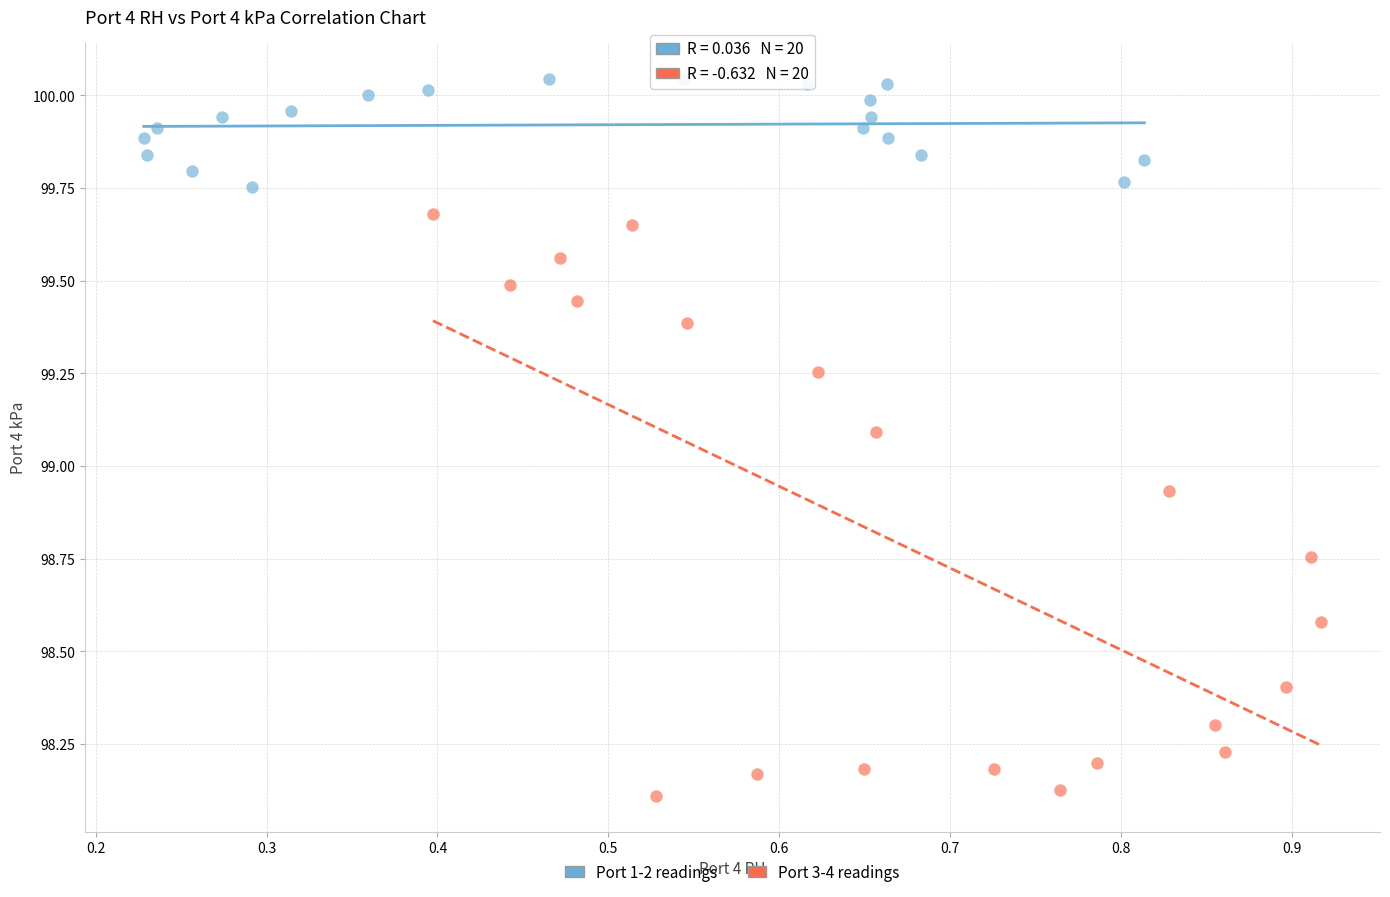

Which series contains the highest Y value?

Port 1-2 readings